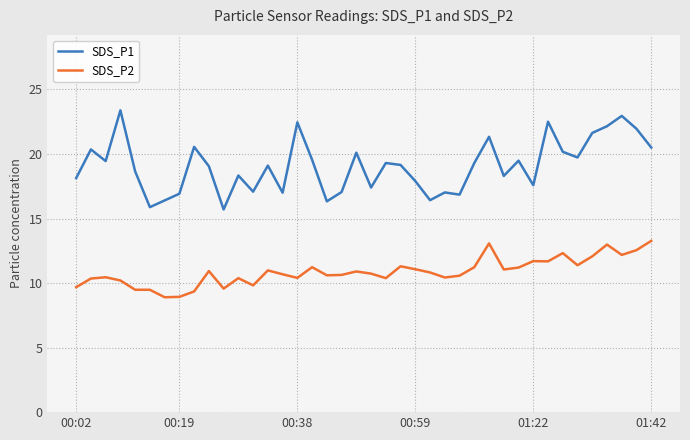

Rank the series by their maximum value, from highest to lowest.

SDS_P1, SDS_P2